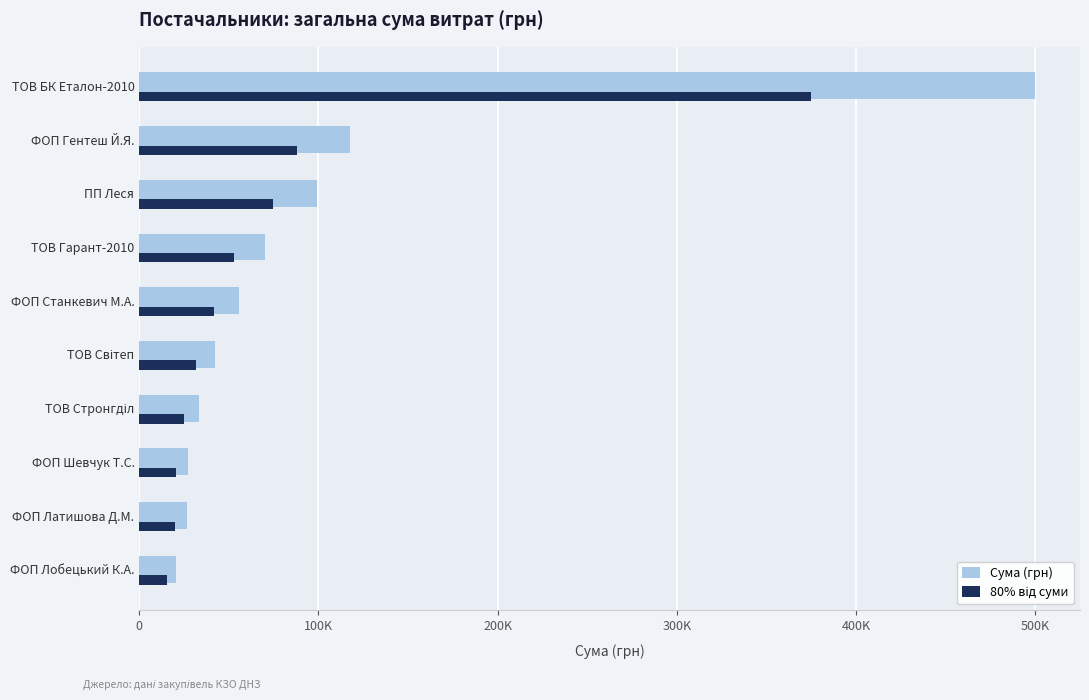

What is the maximum value shown in the chart?

500104.2